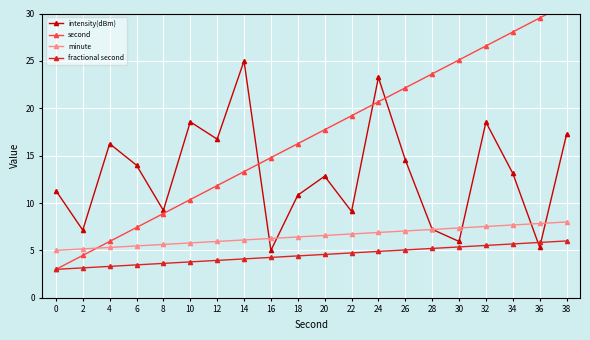

What is the total value across all series at 34?

54.6